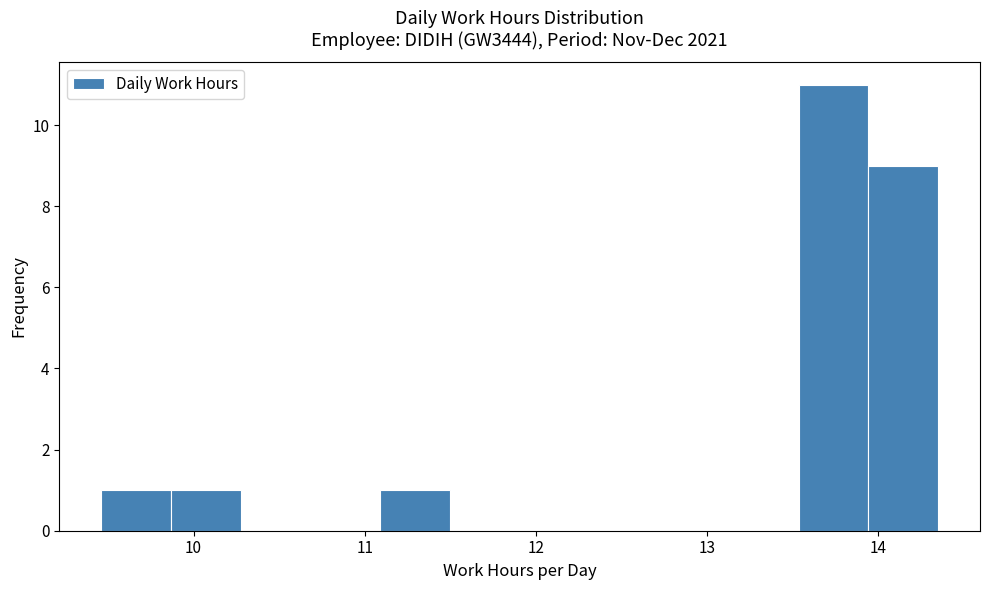

Reading left to right, transcribe this chart: for each bar, give the range it covers on the x-axis and its height. Neither the bar edges nor the heights are printed on the chart, so give them approximately, as read against the axes.

9.5 to 9.9: 1
9.9 to 10.3: 1
10.3 to 10.7: 0
10.7 to 11.1: 0
11.1 to 11.5: 1
11.5 to 11.9: 0
11.9 to 12.3: 0
12.3 to 12.7: 0
12.7 to 13.1: 0
13.1 to 13.5: 0
13.5 to 13.9: 11
13.9 to 14.4: 9